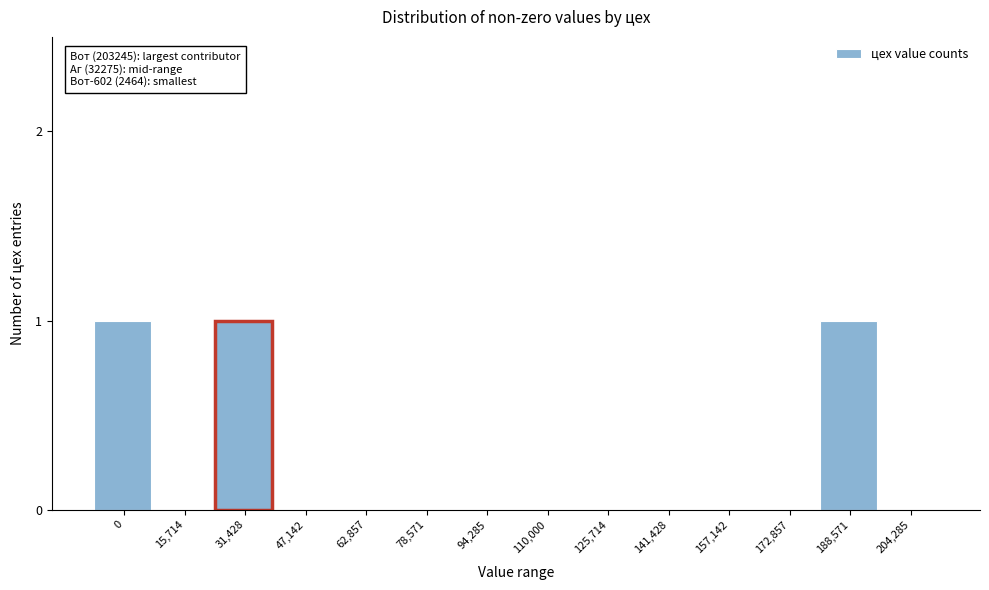

Reading left to right, what are all the values shown in this chart?

0=1	15,714=0	31,428=1	47,142=0	62,857=0	78,571=0	94,285=0	110,000=0	125,714=0	141,428=0	157,142=0	172,857=0	188,571=1	204,285=0